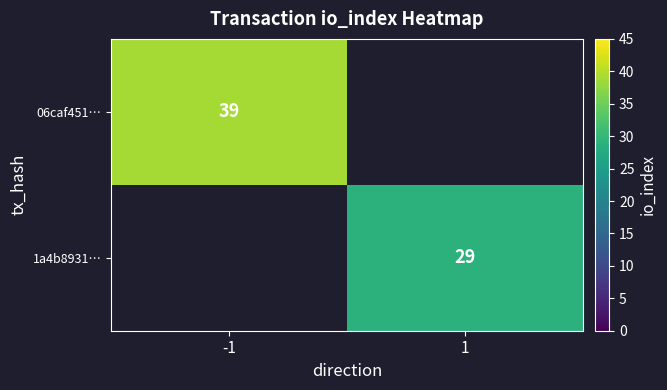

Between 1 and -1, which is larger?

-1